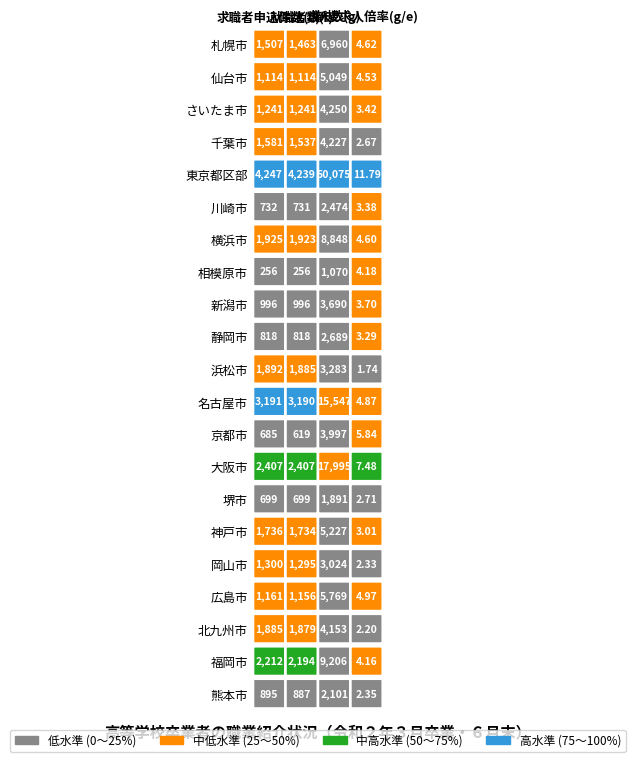

Rank the series at 2 from highest to lowest value.

東京都区部, 大阪市, 名古屋市, 福岡市, 横浜市, 札幌市, 広島市, 神戸市, 仙台市, さいたま市, 千葉市, 北九州市, 京都市, 新潟市, 浜松市, 岡山市, 静岡市, 川崎市, 熊本市, 堺市, 相模原市